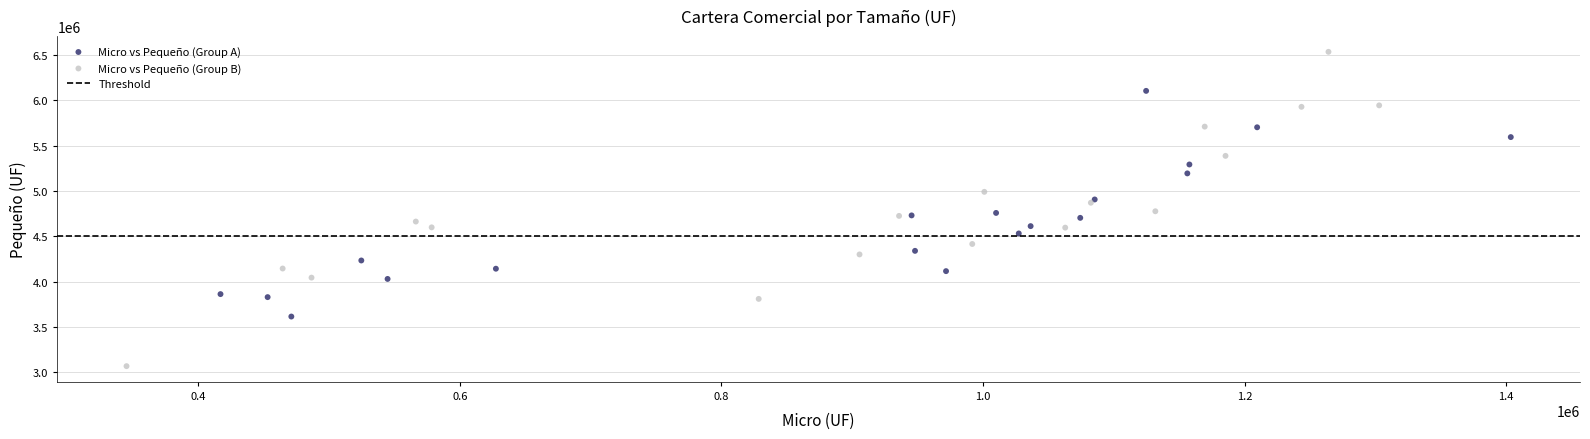

Which series contains the lowest Y value?

Micro vs Pequeño (Group B)